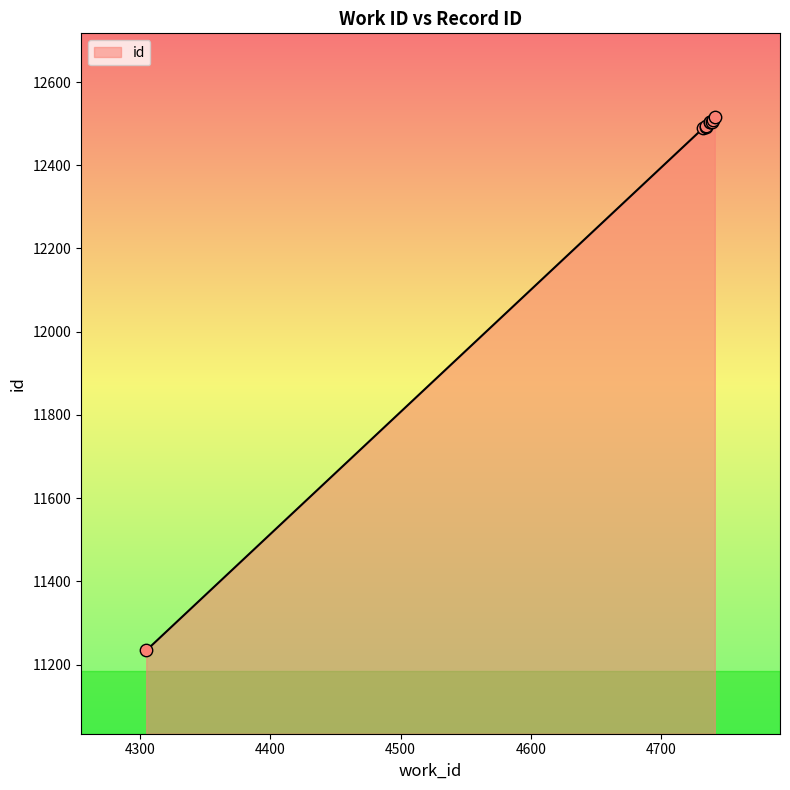

Approximately how many times larger is the value at 4732 compared to 4305?

1.1